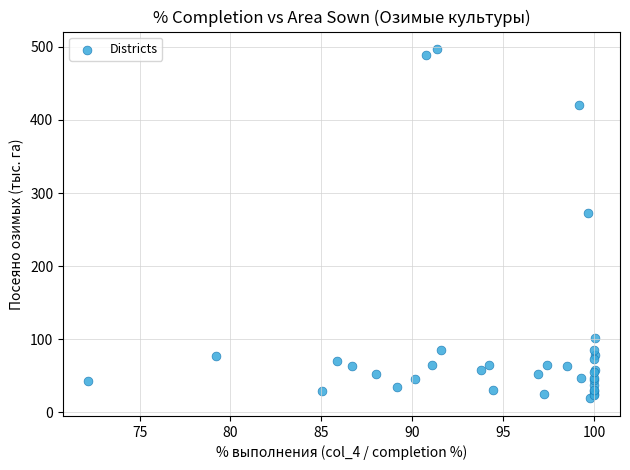

What Y value in the scatter plot is closest to 257?

272.6